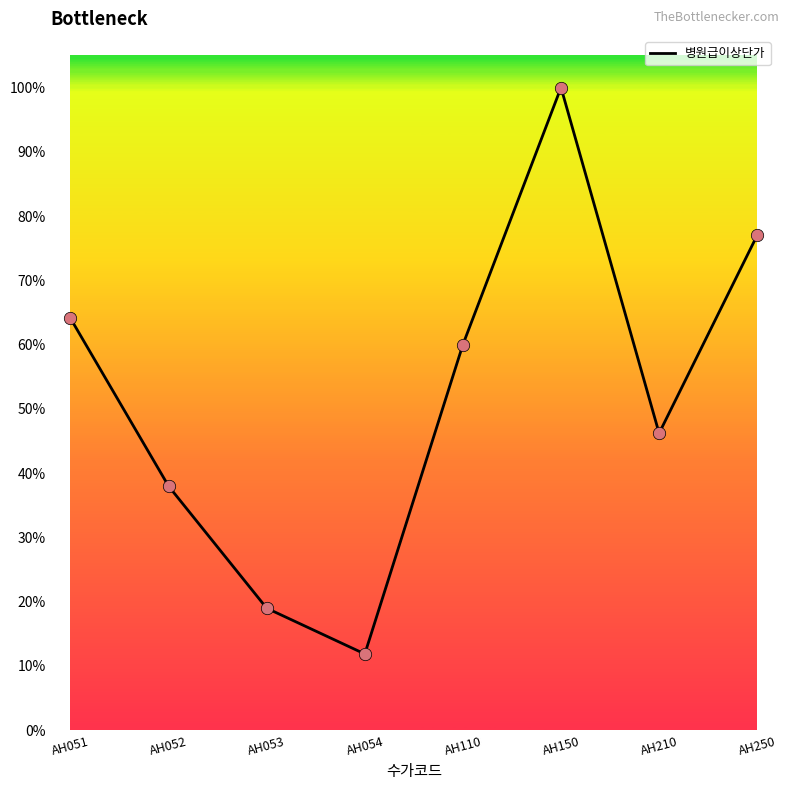

What is the ratio of the value at AH150 to the value at AH250?

1.3